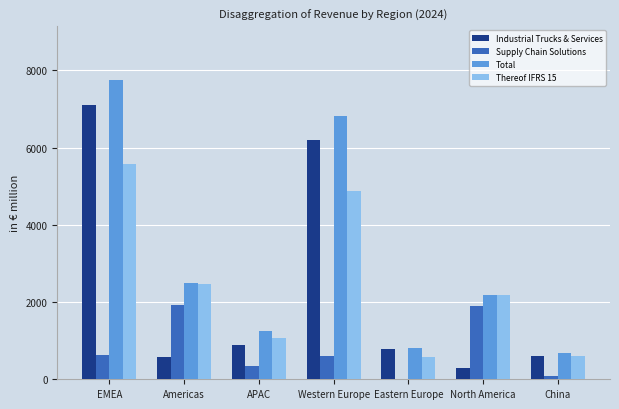

Between Western Europe and North America, which series saw the biggest shift?

Industrial Trucks & Services